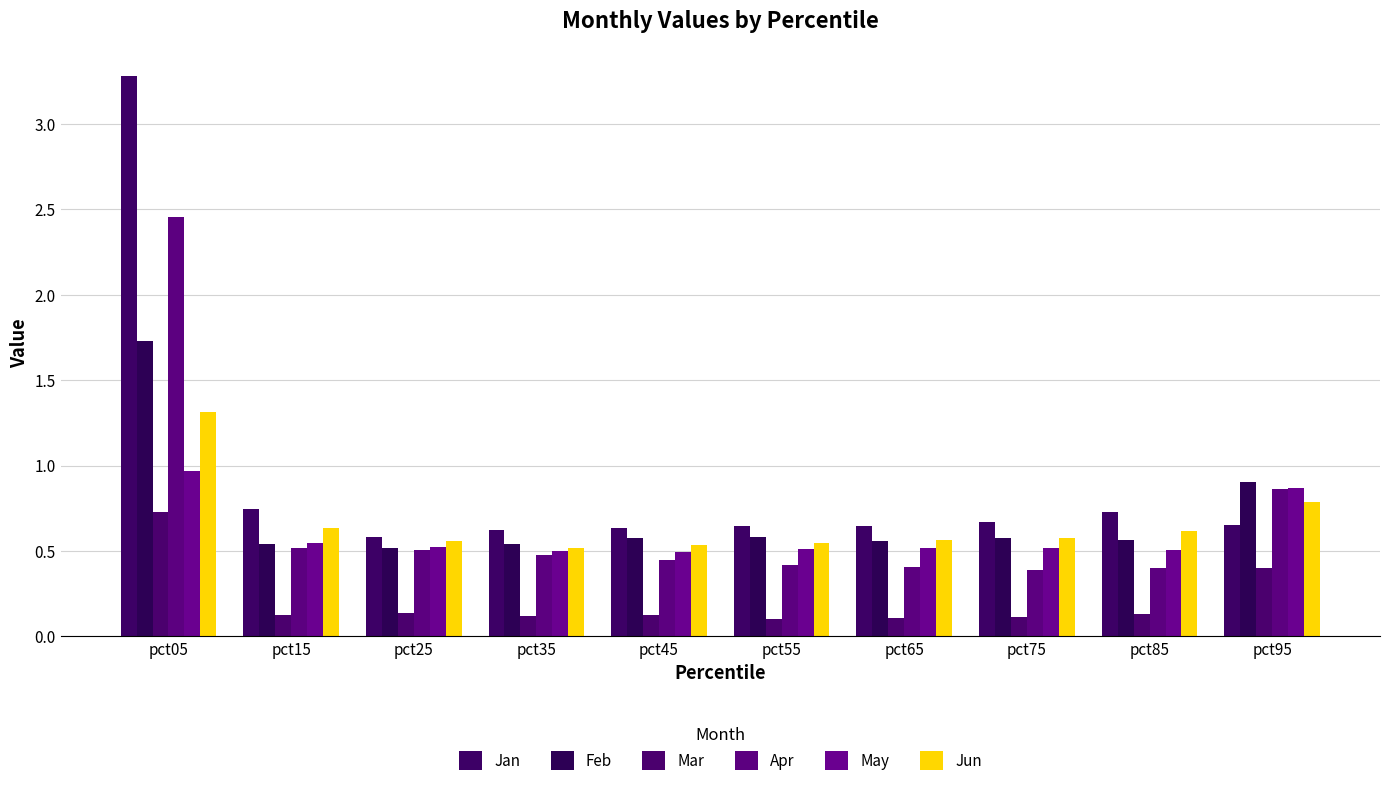

At pct55, list the series in order from largest to smallest.

Jan, Feb, Jun, May, Apr, Mar